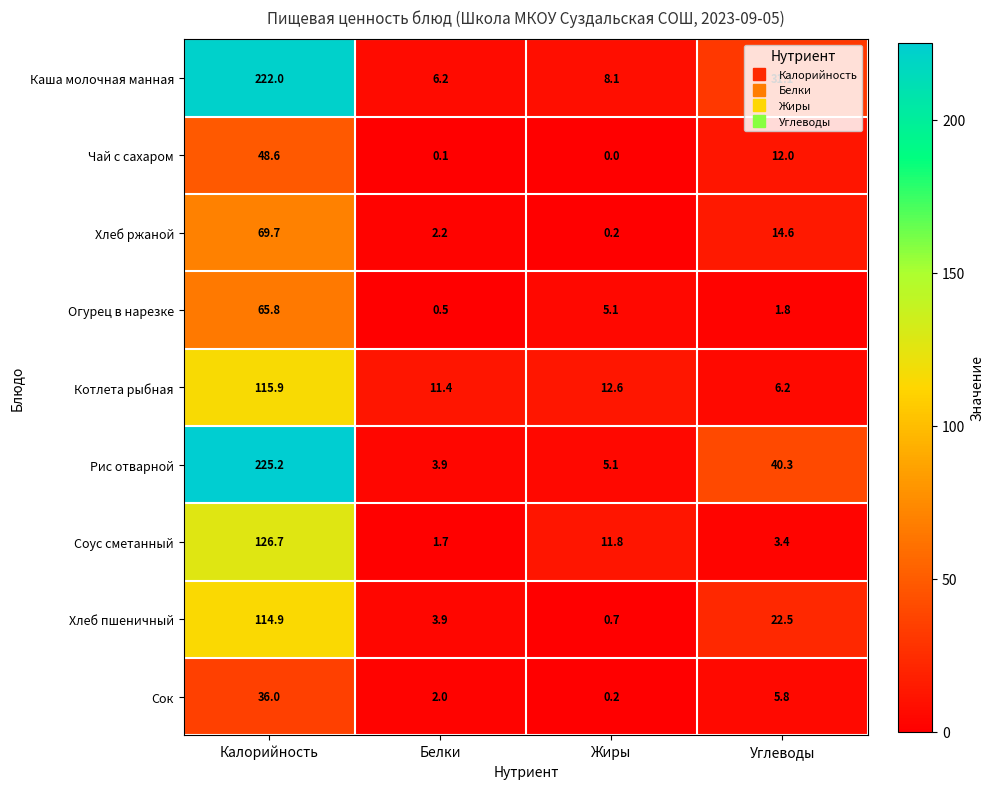

Where is Рис отварной nearest to the value 114?

Углеводы